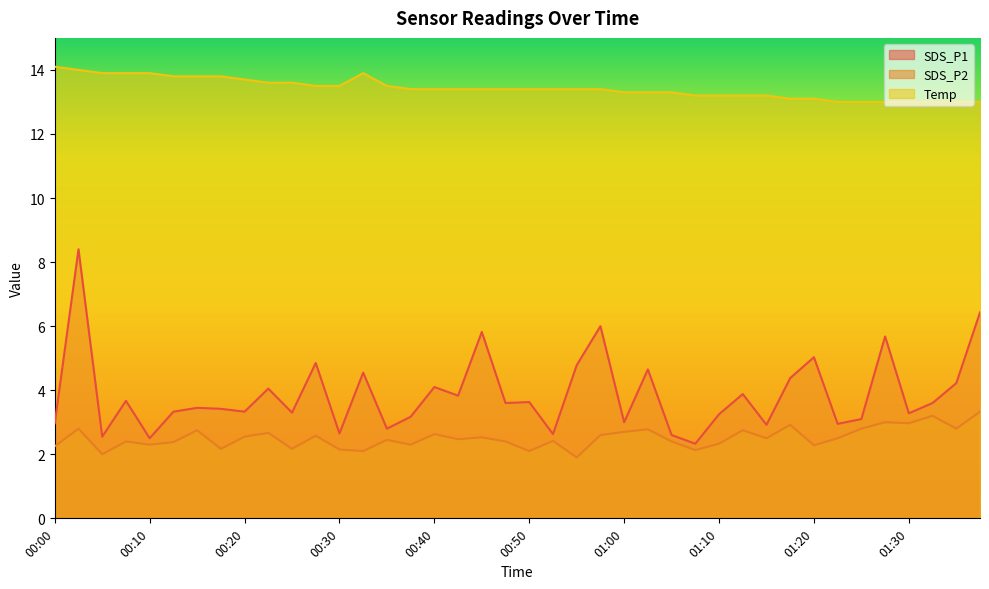

Between 01:02 and 01:17, which series saw the biggest shift?

SDS_P1